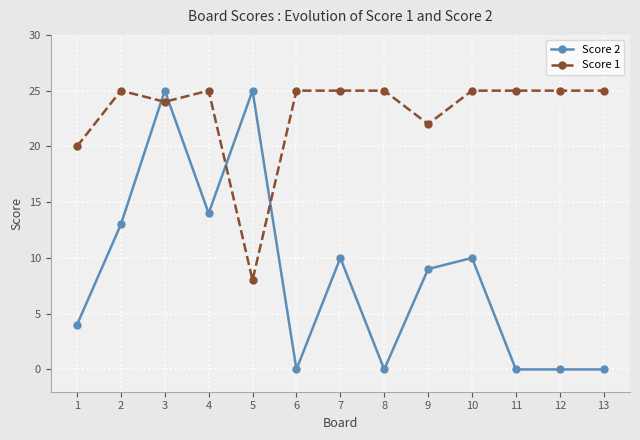

Is the value of Score 1 at 2 greater than the value of Score 2 at 13?

Yes